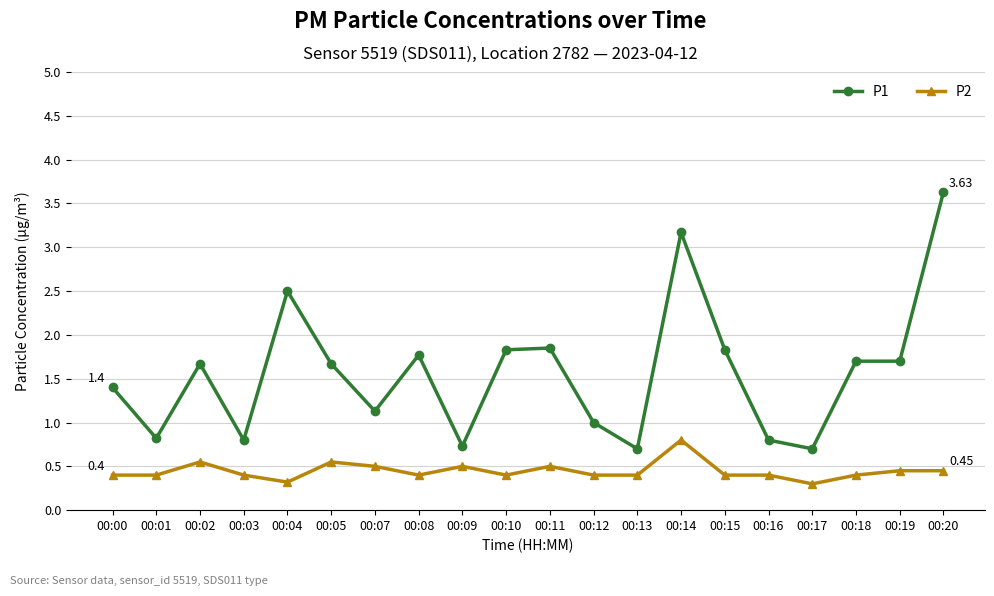

Count the number of data series in this chart.

2